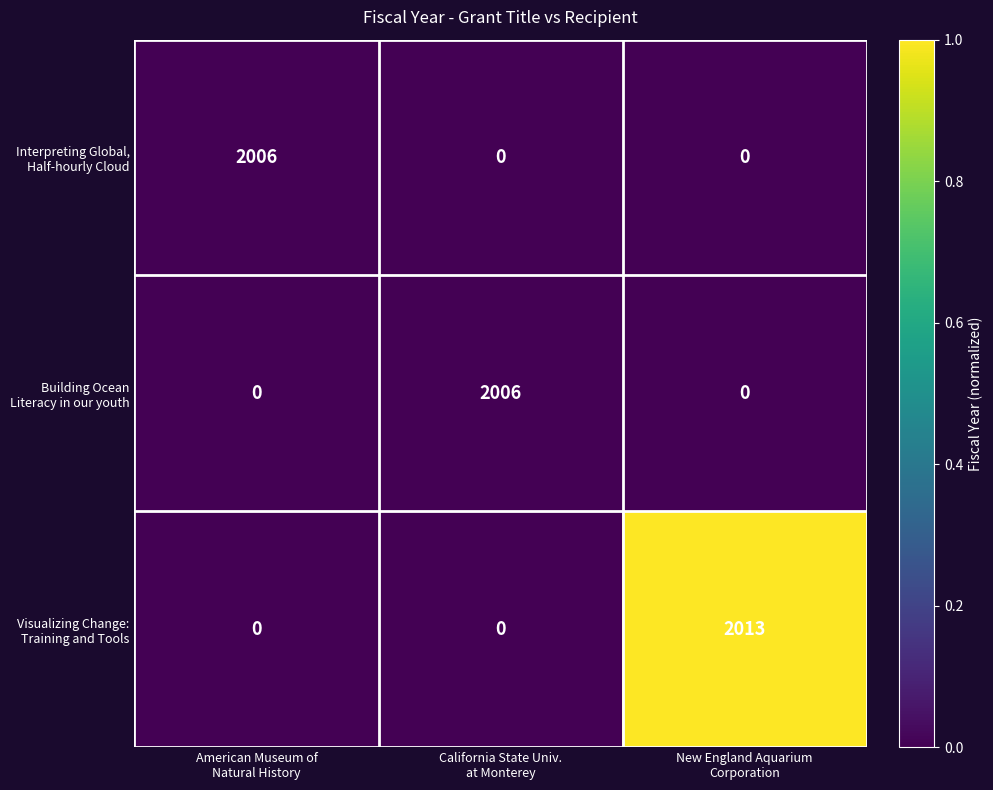

What is the greatest value displayed?

2013